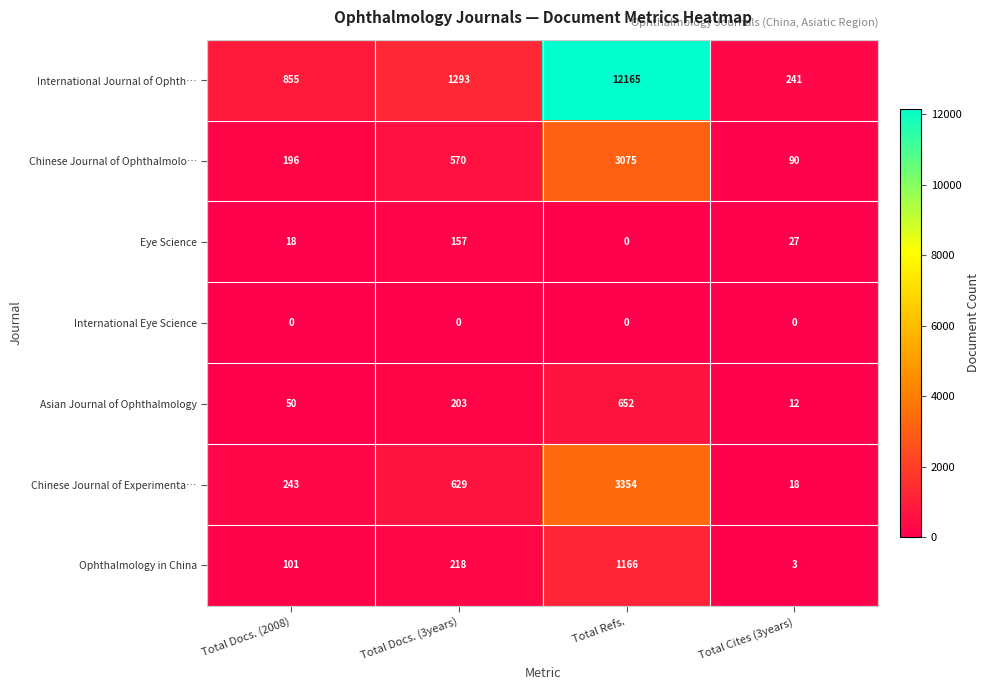

At which label is Chinese Journal of Experimenta… closest to 1686?

Total Docs. (3years)